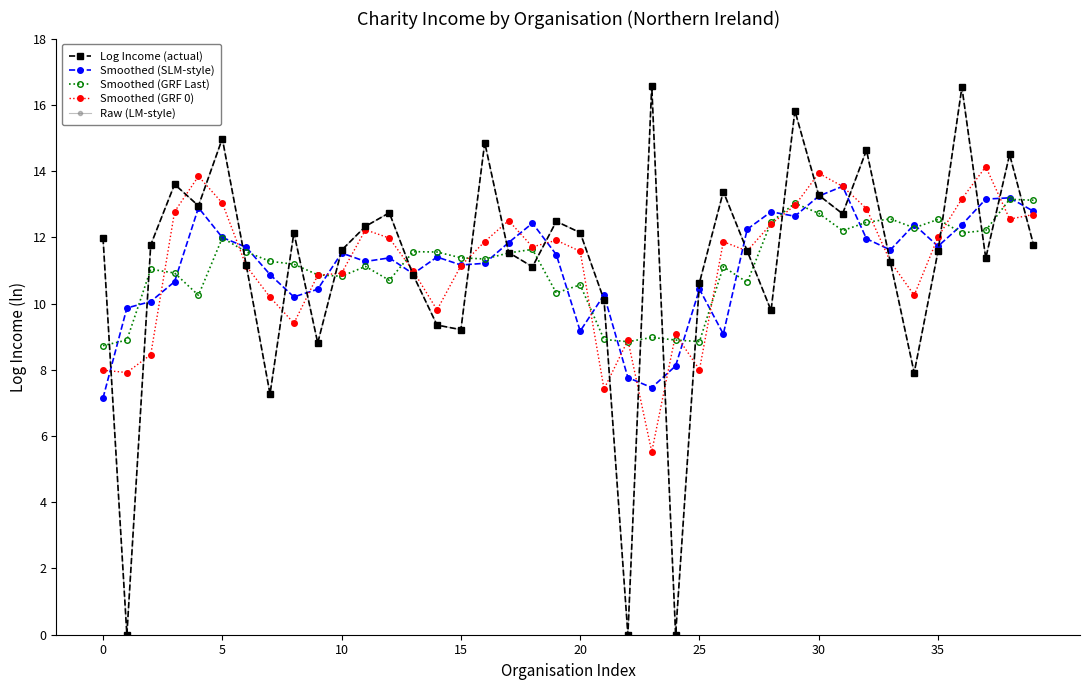

Which series ends up on top after the final intersection of Smoothed (SLM-style) and Smoothed (GRF 0)?

Smoothed (SLM-style)